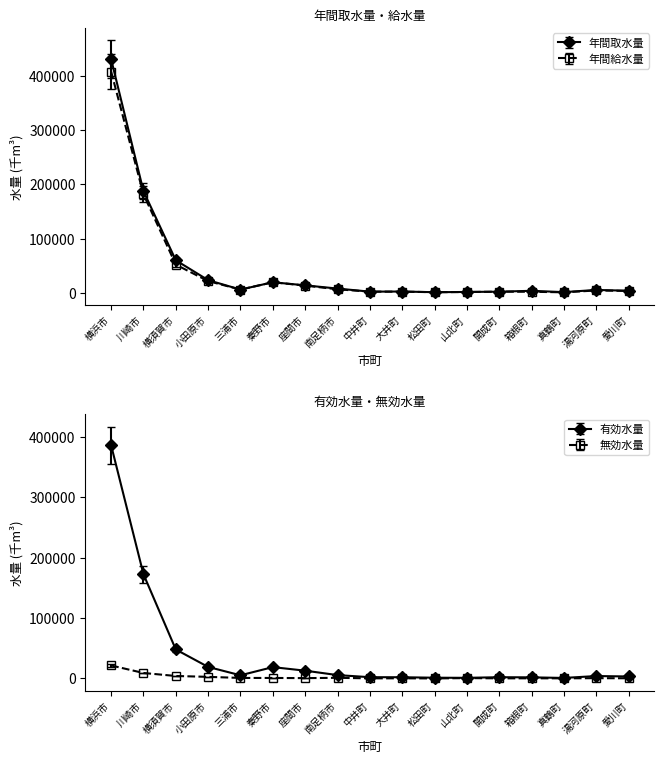

What is the total value across all series at 川崎市?

551097